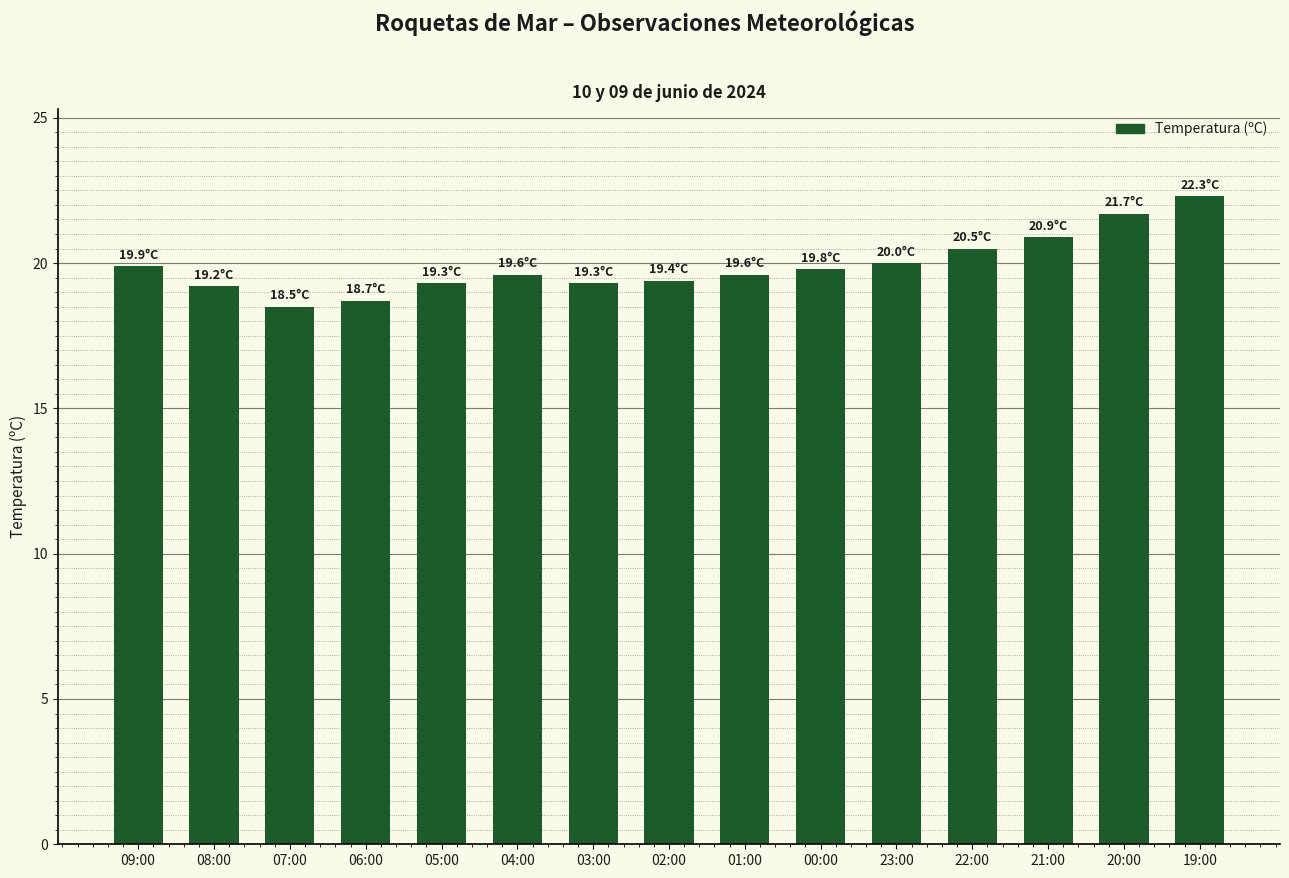

What is the difference between the maximum and minimum values?

3.8